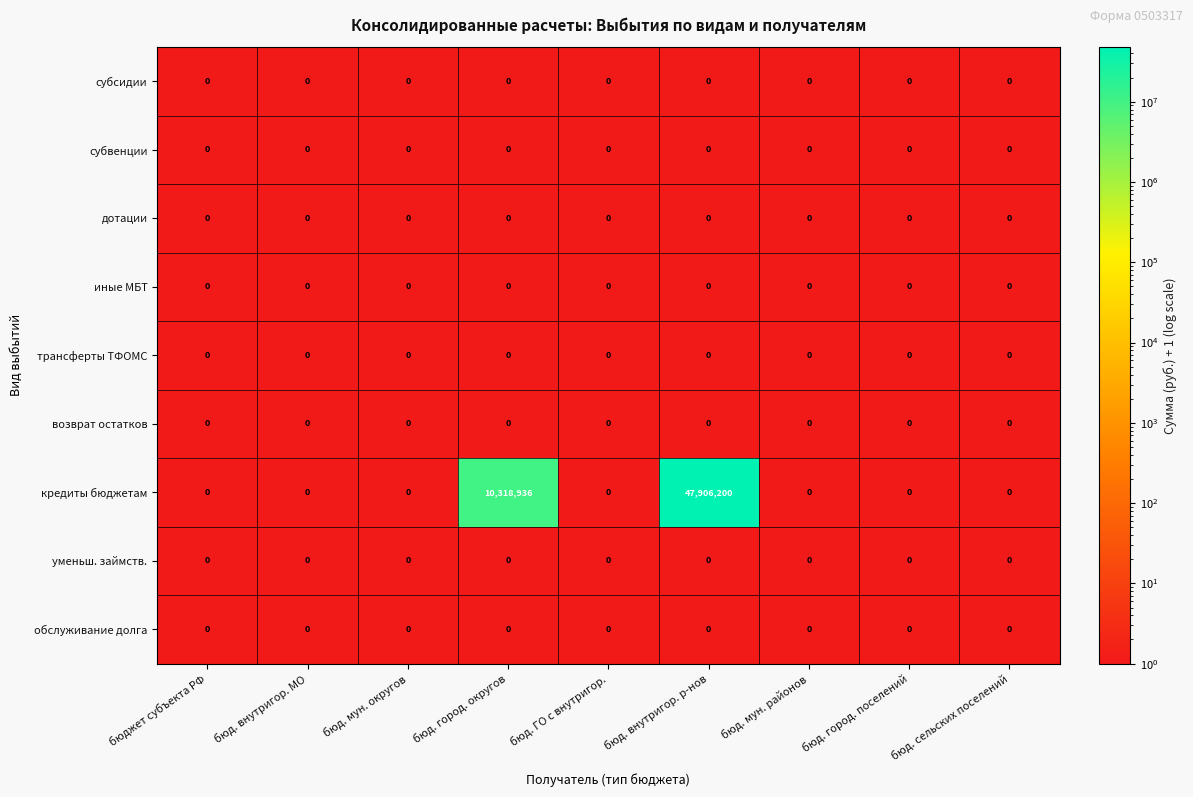

Which category has the highest value across all series?

бюд. внутригор. р-нов